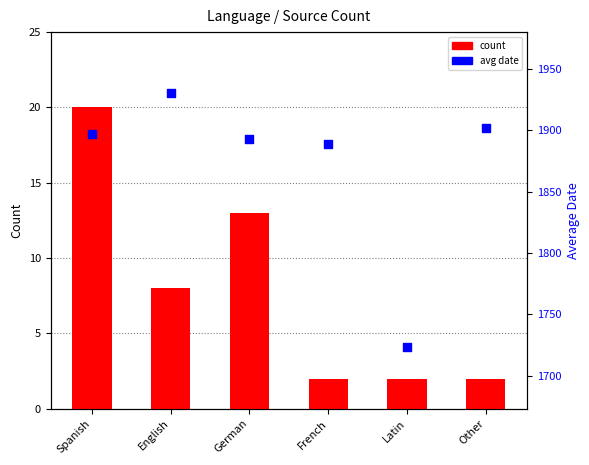

Is the value of count at English greater than the value of avg date at English?

No